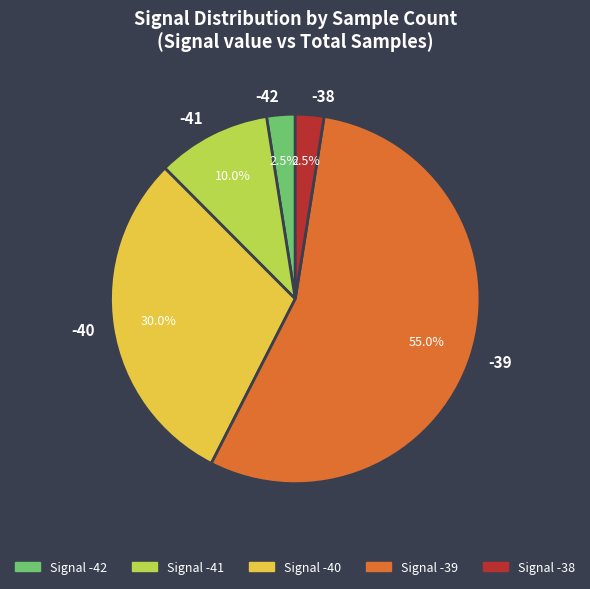

Between -42 and -41, which is larger?

-41